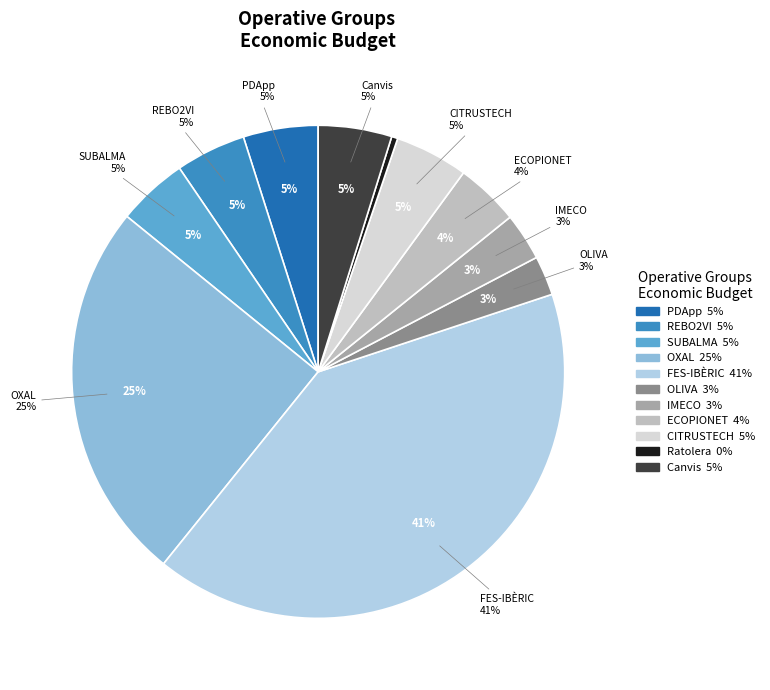

Which slice is the smallest?

Ratolera